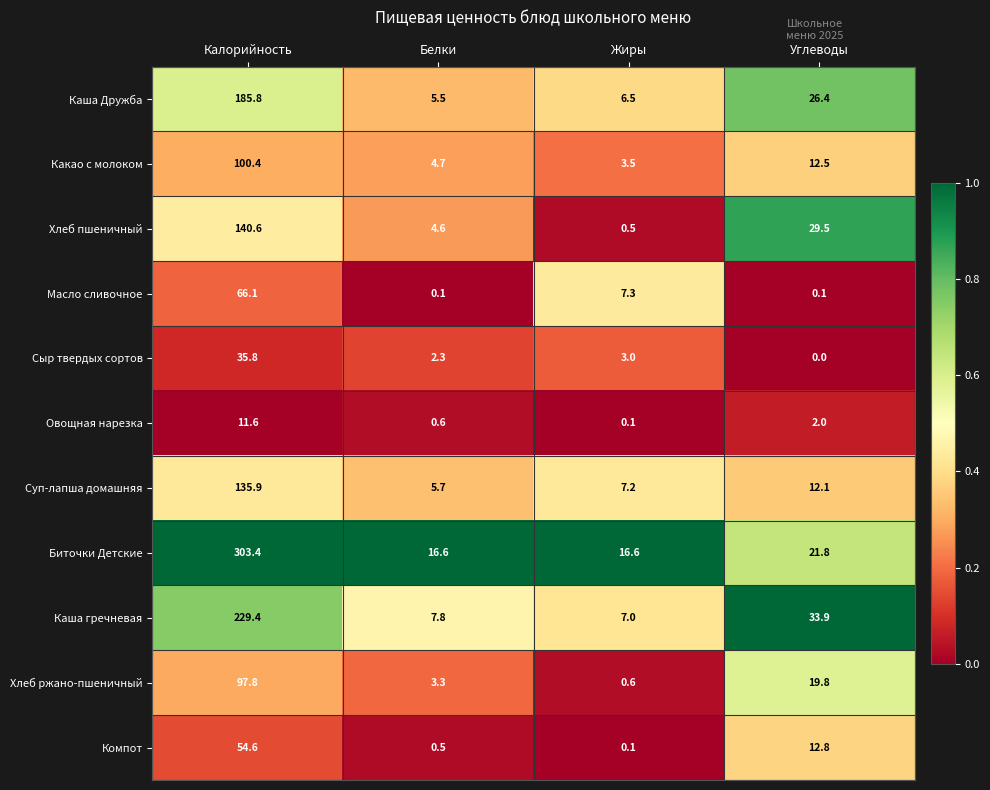

What is the approximate value of Сыр твердых сортов at Жиры?

3.0